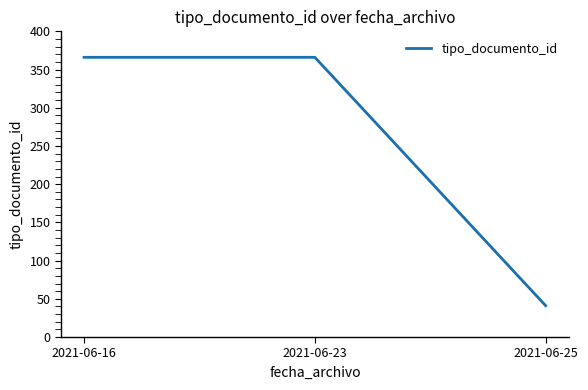

Read the value at 2021-06-16.

366